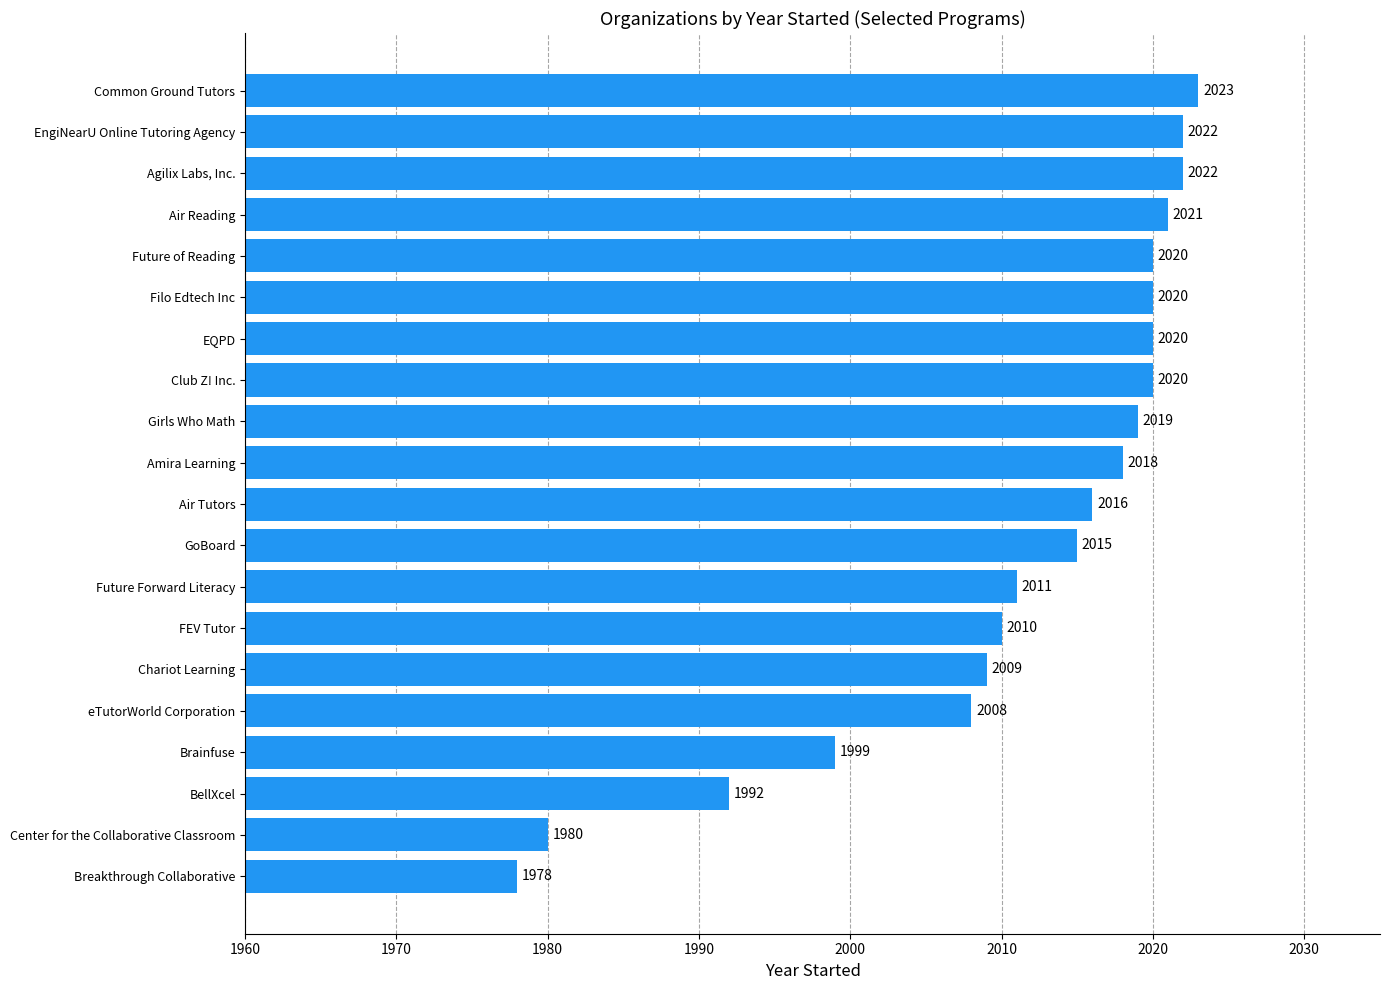

At which label is the value closest to 2000?

Brainfuse